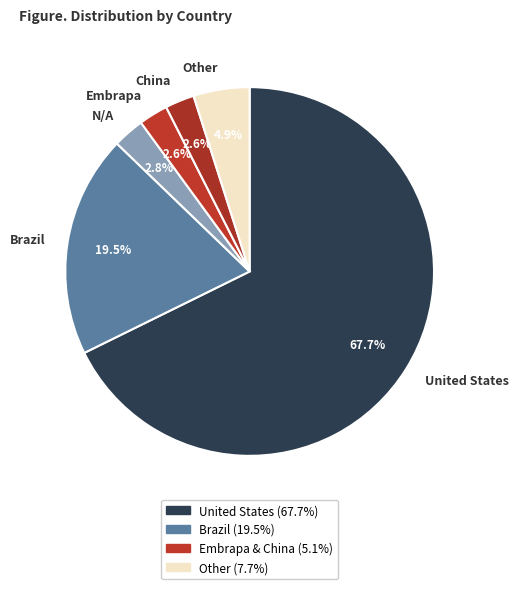

Does any single category account for the majority?

Yes